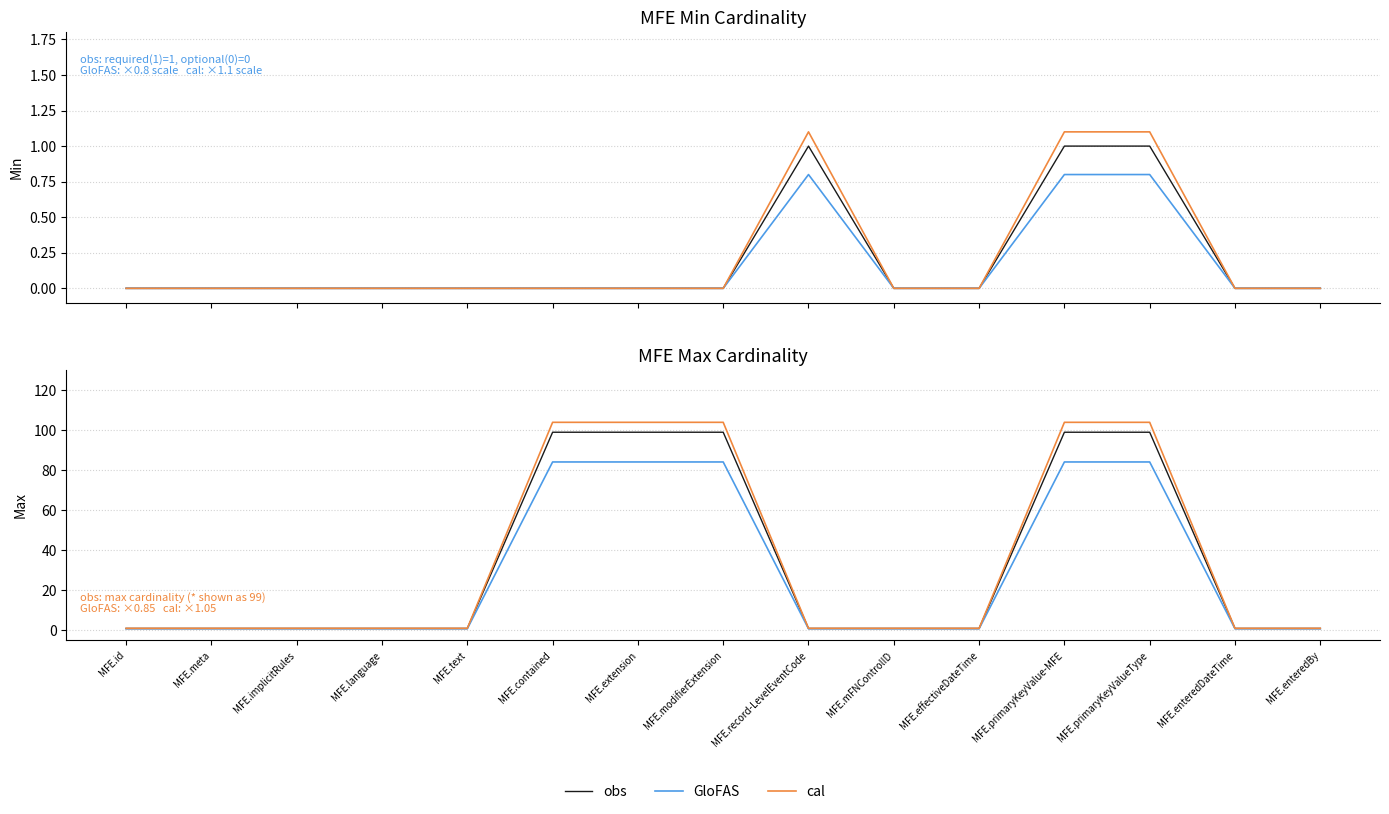

Rank the series by their average value, from highest to lowest.

cal, obs, GloFAS